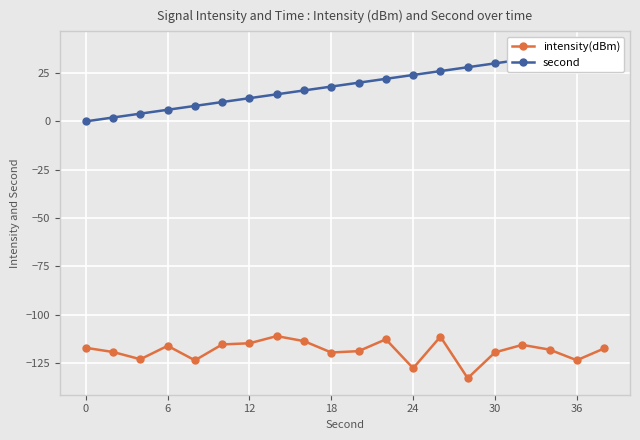

What is the difference between the maximum and second lowest values in the intensity(dBm) series?

16.6